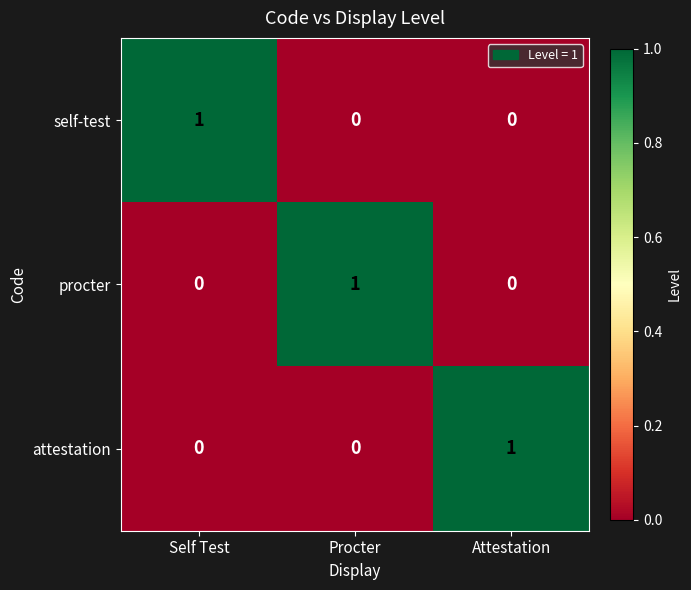

Reading left to right, transcribe all the data shown in this chart.

self-test: Self Test=1	Procter=0	Attestation=0
procter: Self Test=0	Procter=1	Attestation=0
attestation: Self Test=0	Procter=0	Attestation=1